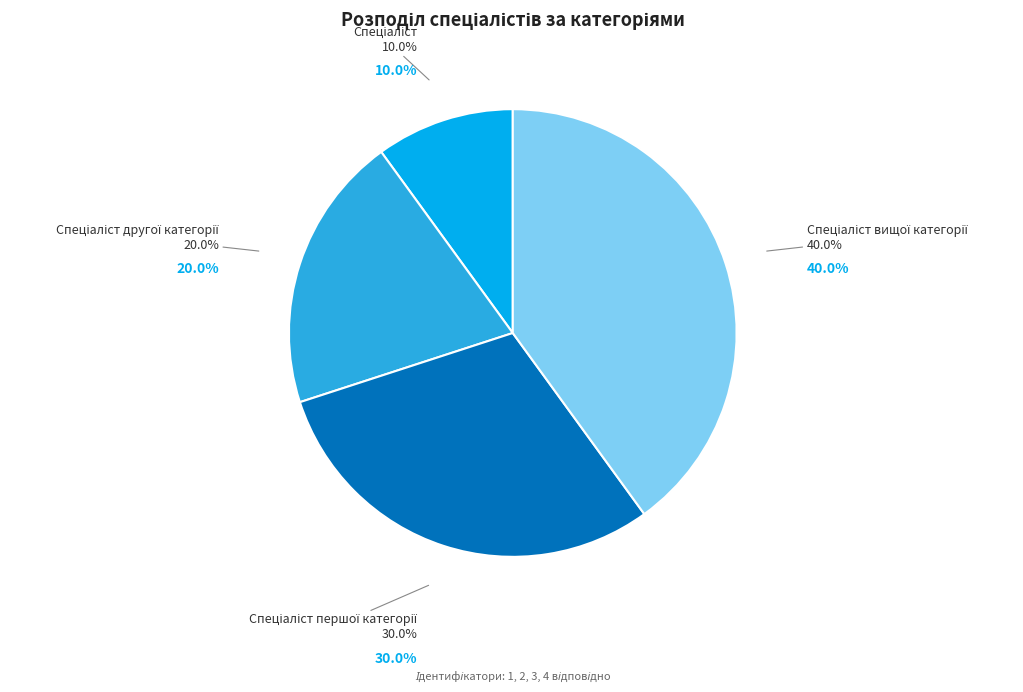

Which category has the smallest portion of the pie?

Спеціаліст